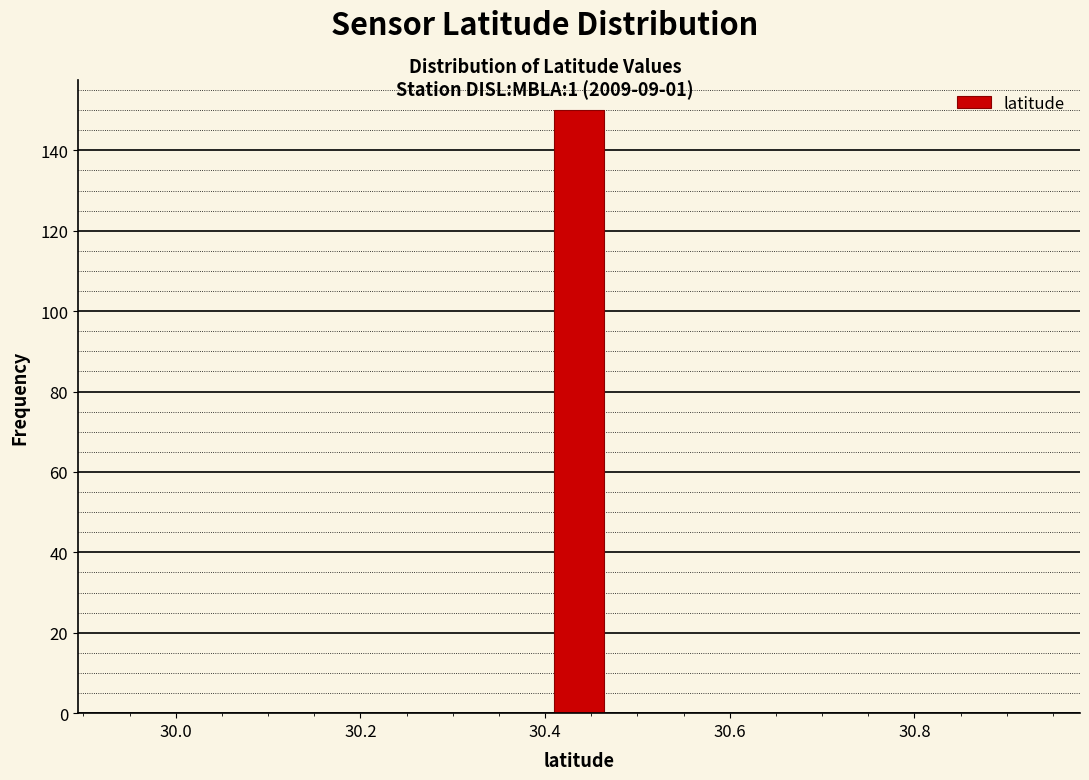

Read against the x-axis, roughly where is the centre of the tallest bar?

30.44